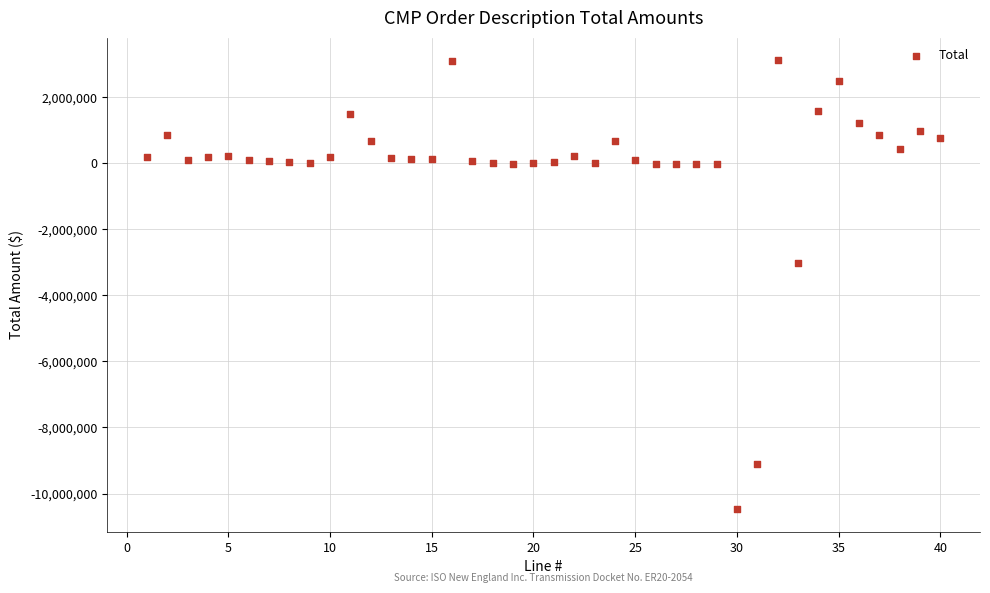

What is the range of X values (max minus min)?

39.0